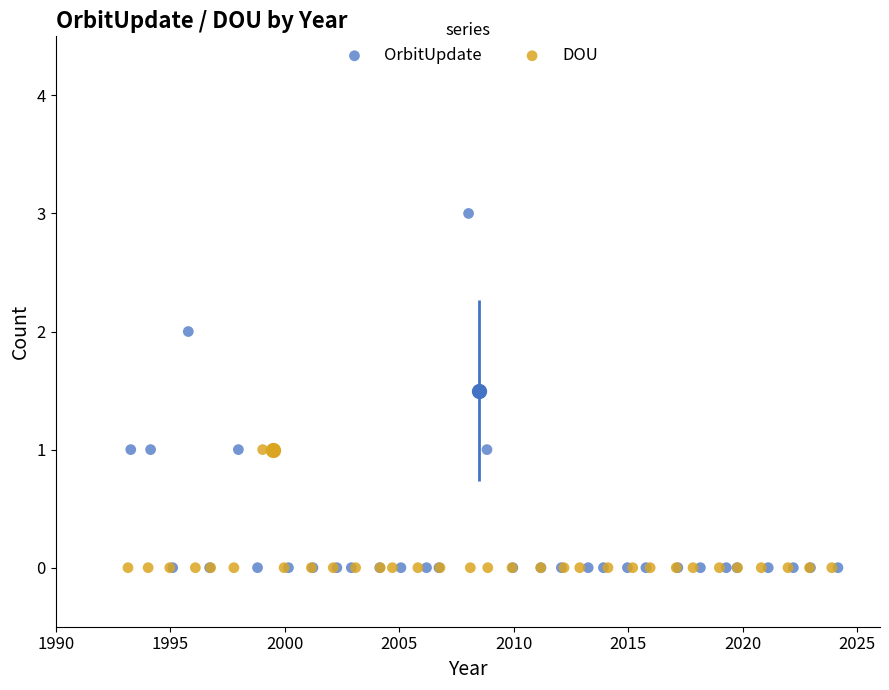

Which series contains the highest Y value?

OrbitUpdate